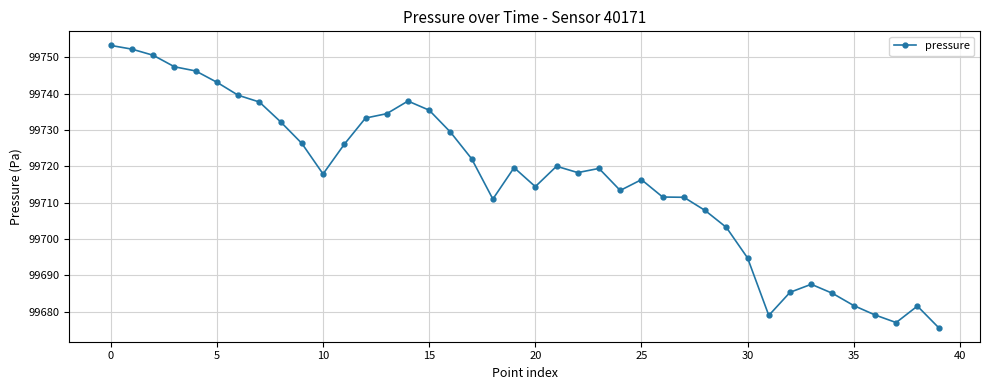

What is the minimum value shown in the chart?

99675.6